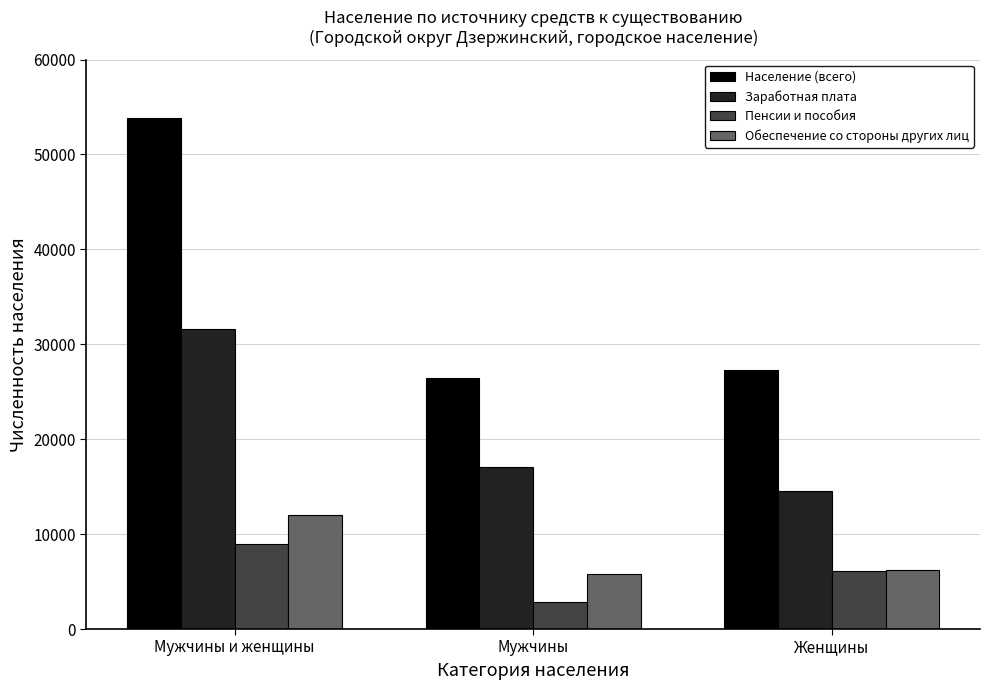

What is the difference between the maximum and minimum values in the Обеспечение со стороны других лиц series?

6172